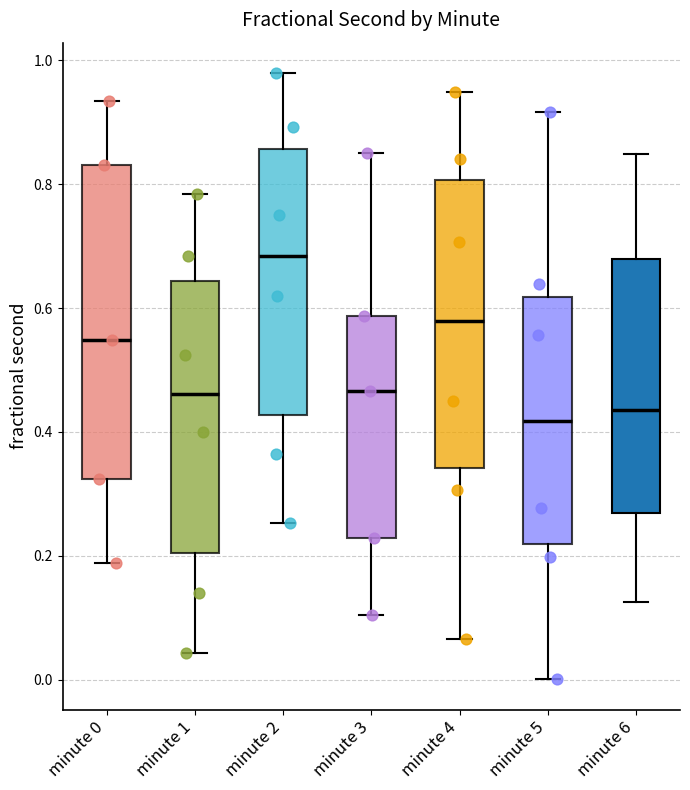

Reading left to right, read every box against the y-axis: the position of its median line, the range the box covers, and the ends of its whiskers. The values are not printed on the chart, so give them approximately, as read against the axis.

minute 0: median 0.54, box 0.32 to 0.84, whiskers 0.18 to 0.94
minute 1: median 0.46, box 0.20 to 0.64, whiskers 0.04 to 0.78
minute 2: median 0.68, box 0.42 to 0.86, whiskers 0.26 to 0.98
minute 3: median 0.46, box 0.22 to 0.58, whiskers 0.10 to 0.86
minute 4: median 0.58, box 0.34 to 0.80, whiskers 0.06 to 0.94
minute 5: median 0.42, box 0.22 to 0.62, whiskers 0.00 to 0.92
minute 6: median 0.44, box 0.26 to 0.68, whiskers 0.12 to 0.84